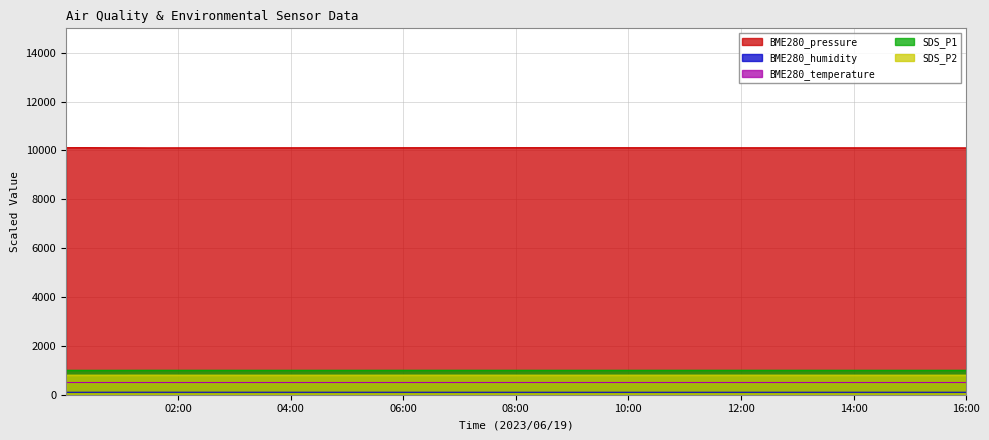

Which series has the largest total across all categories?

BME280_pressure